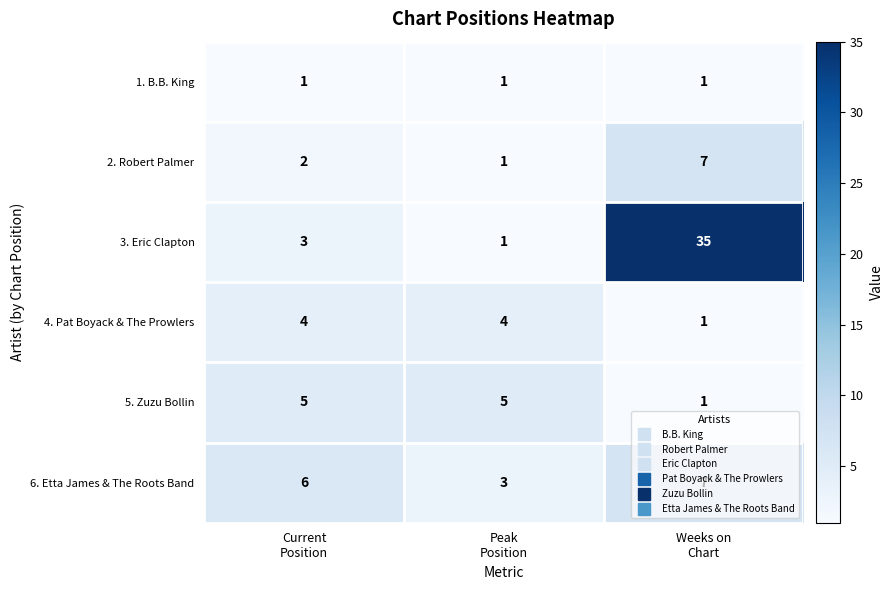

What is the greatest value displayed?

35